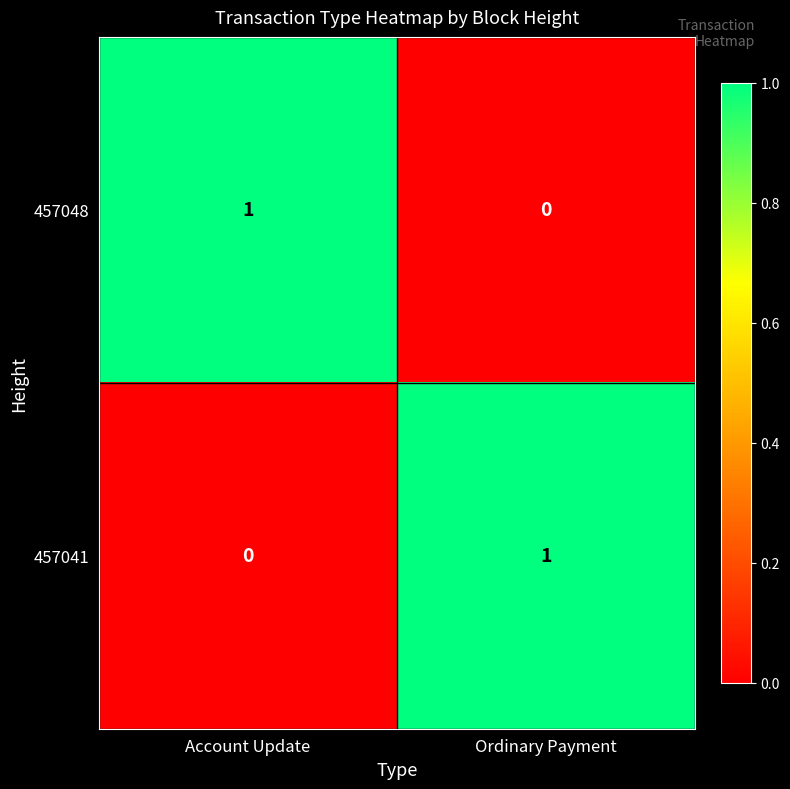

Which category has the highest value in the 457048 series?

Account Update